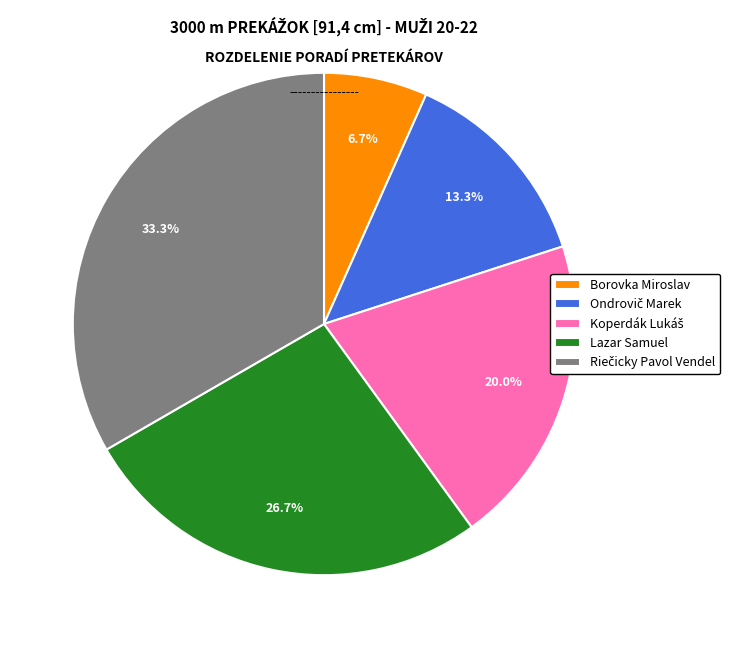

Is there a majority slice in this chart?

No